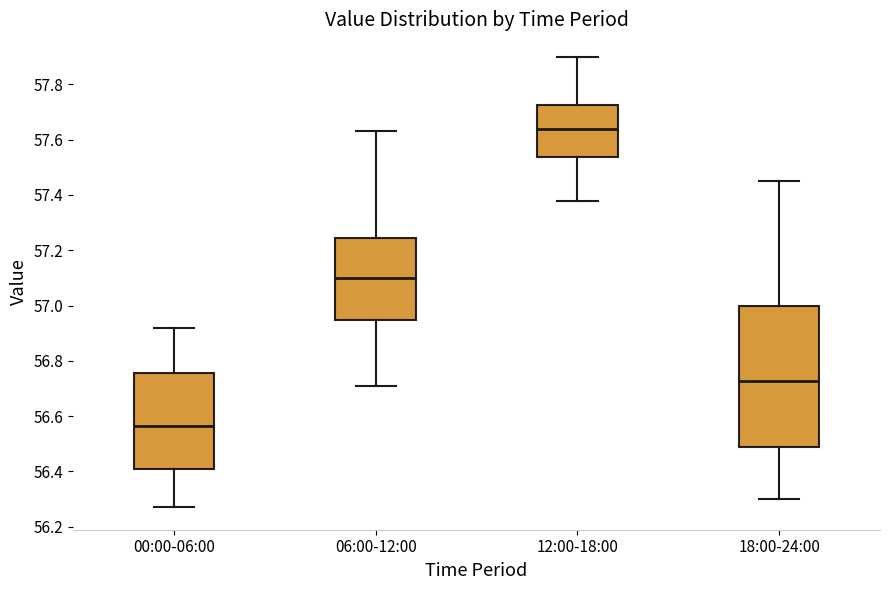

Comparing the boxes themselves (not the whiskers), which one is the tallest?

18:00-24:00